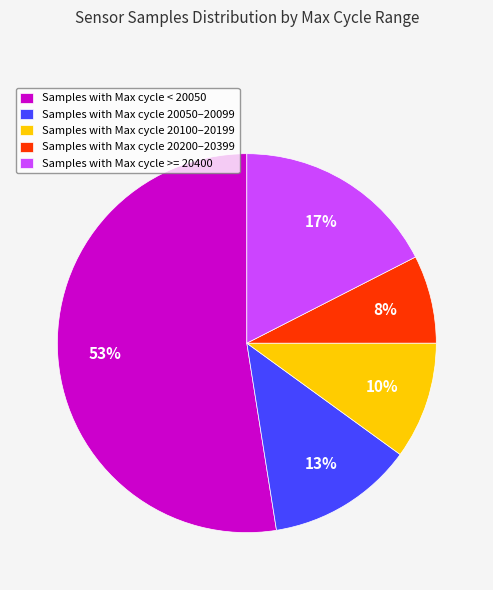

Is the sum of Samples with Max cycle >= 20400 and Samples with Max cycle < 20050 greater than half?

Yes